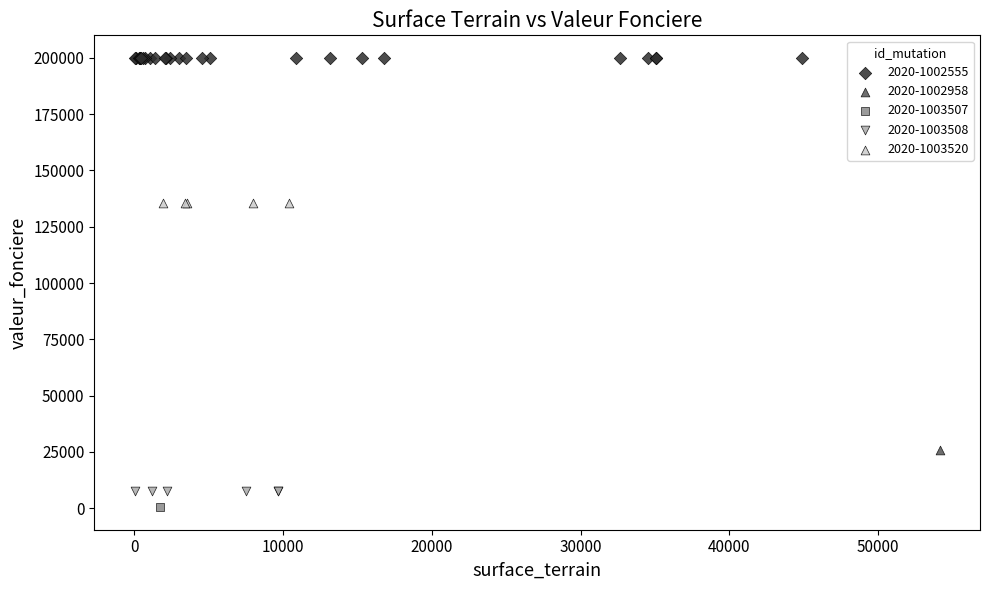

What are all the series names shown in the legend?

2020-1002555, 2020-1002958, 2020-1003507, 2020-1003508, 2020-1003520